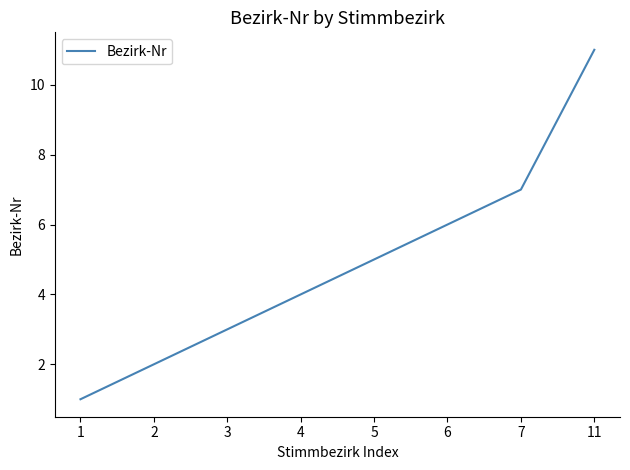

Reading left to right, list all the values displayed in this chart.

1=1	2=2	3=3	4=4	5=5	6=6	7=7	11=11